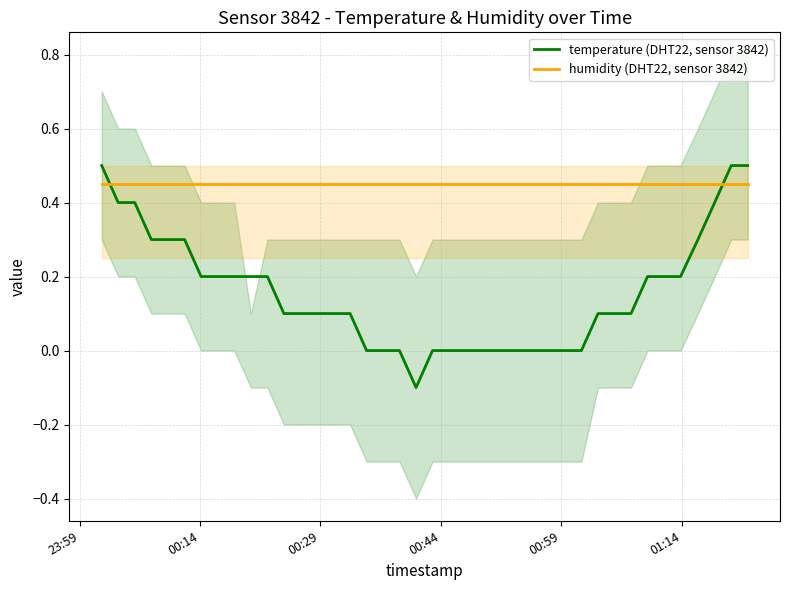

True or false: temperature (DHT22, sensor 3842) and humidity (DHT22, sensor 3842) cross at least once.

True